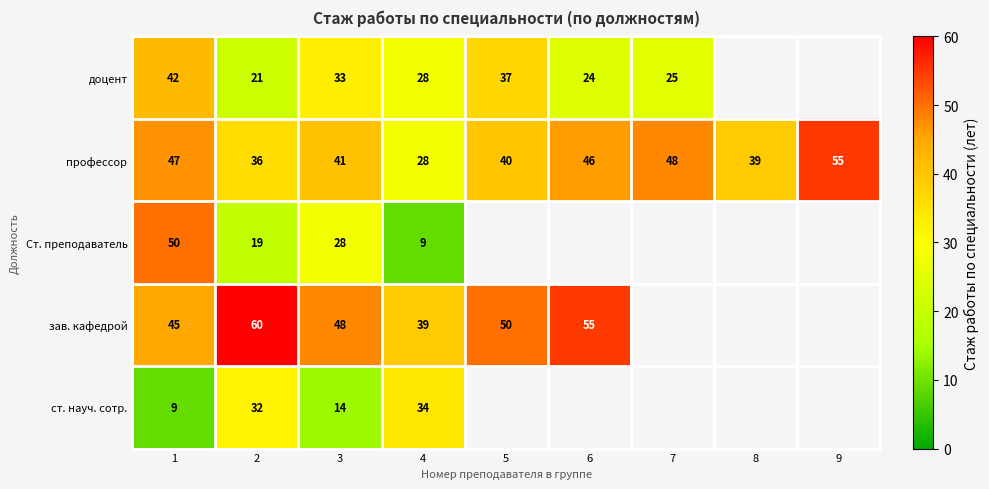

The value of профессор at 3 is 41. True or false?

True